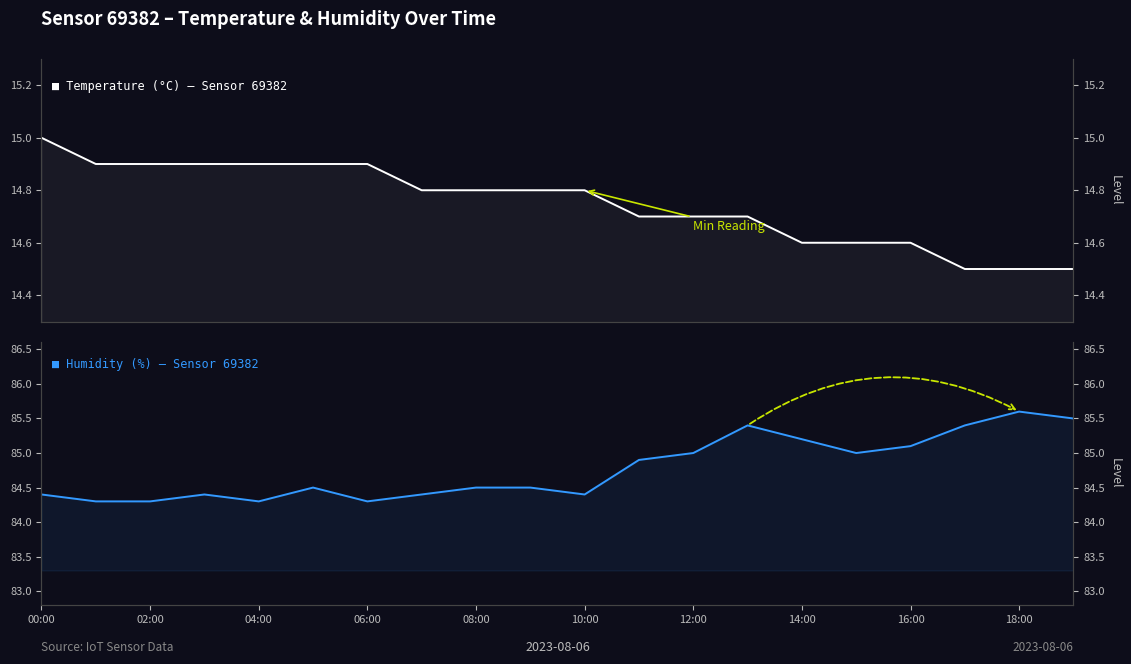

True or false: Temperature (°C) and Humidity (%) cross at least once.

False